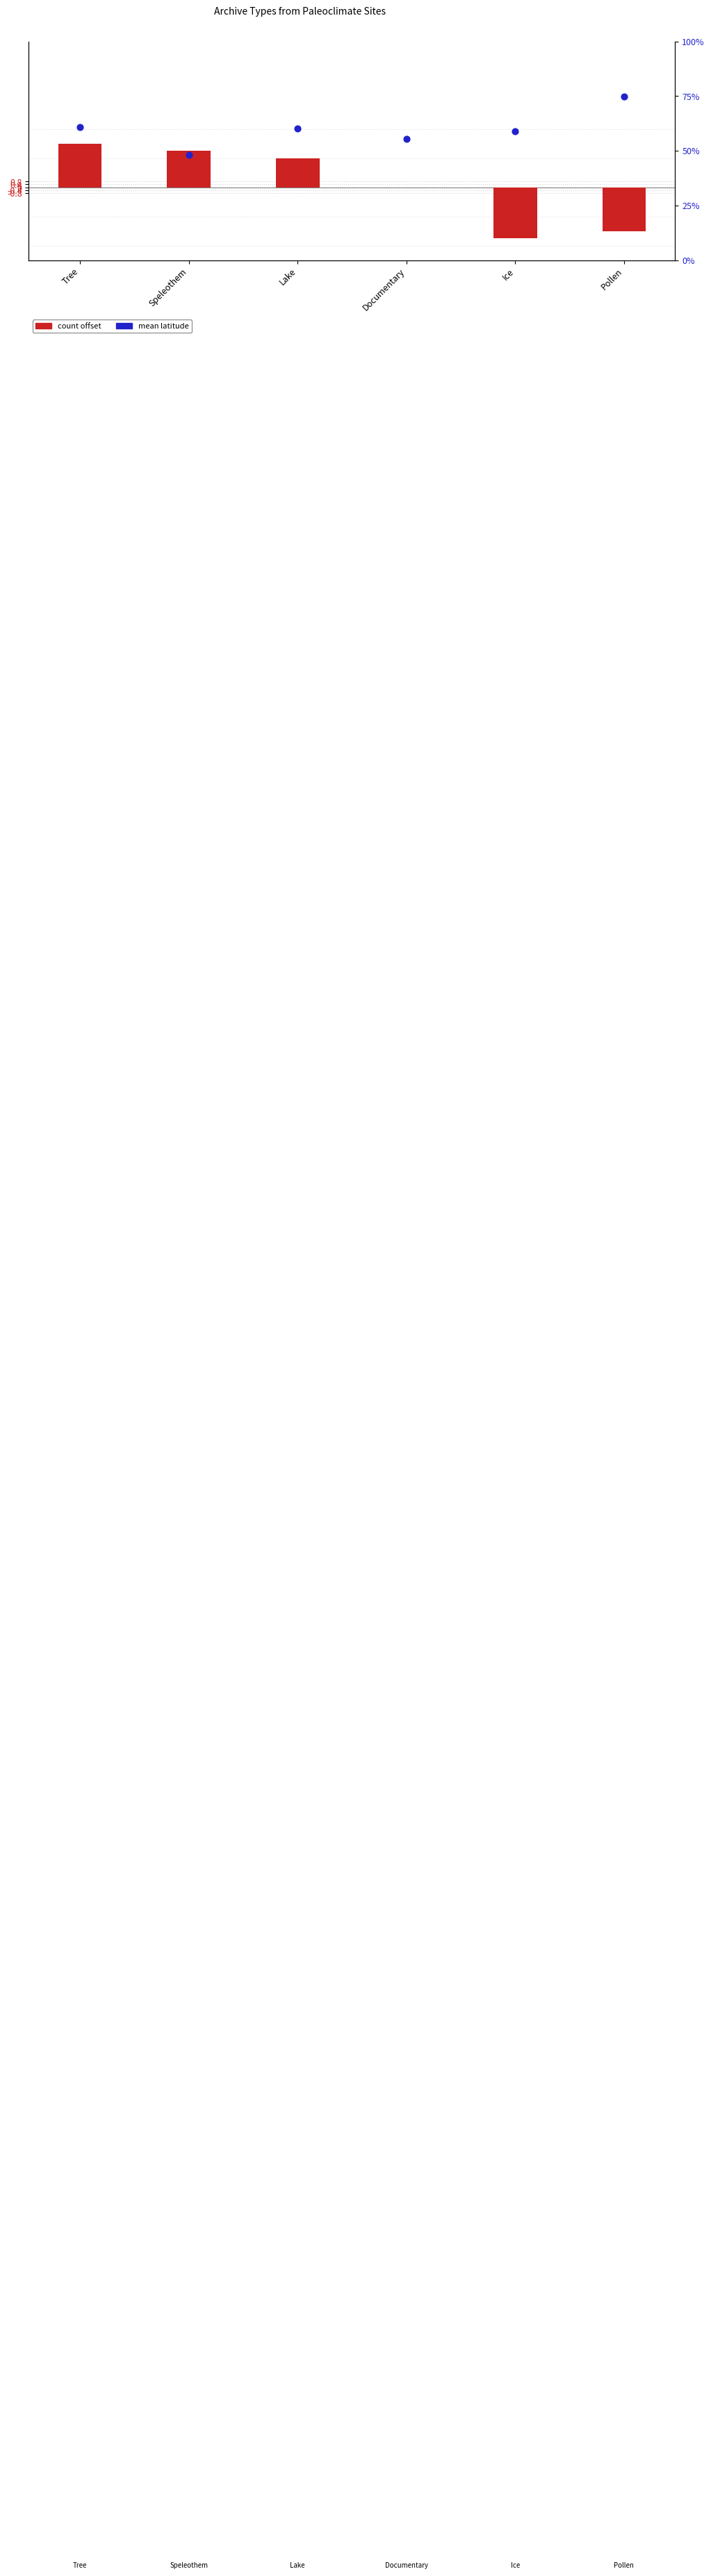

At which category is the sum across all series the highest?

Tree